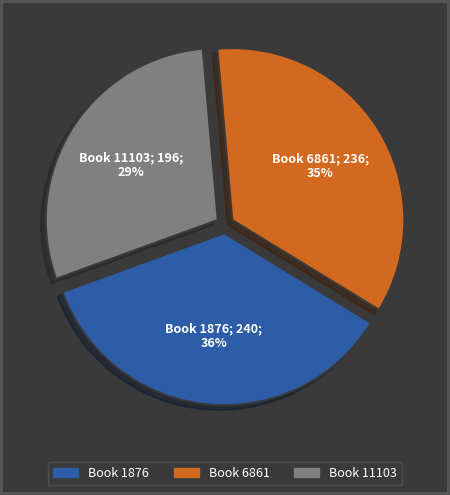

What percentage is the Book 1876 slice, to the nearest percent?

36%